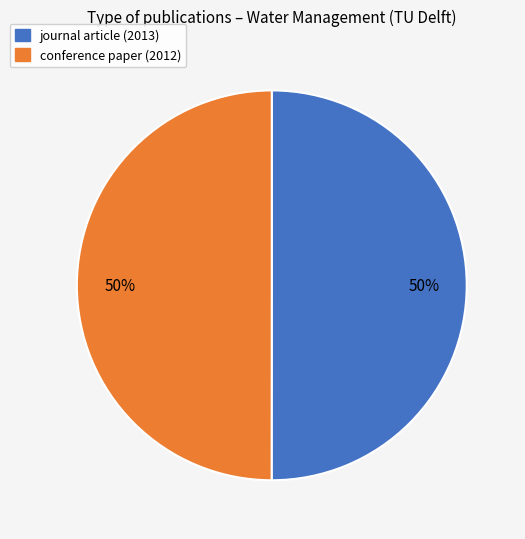

What percentage is the conference paper (2012) slice, to the nearest percent?

50%